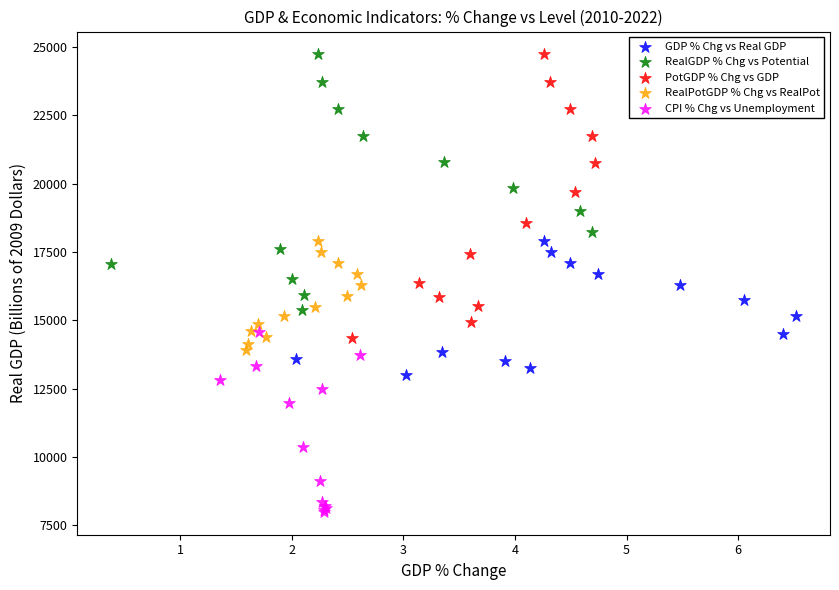

Which series reaches the minimum Y coordinate?

CPI % Chg vs Unemployment